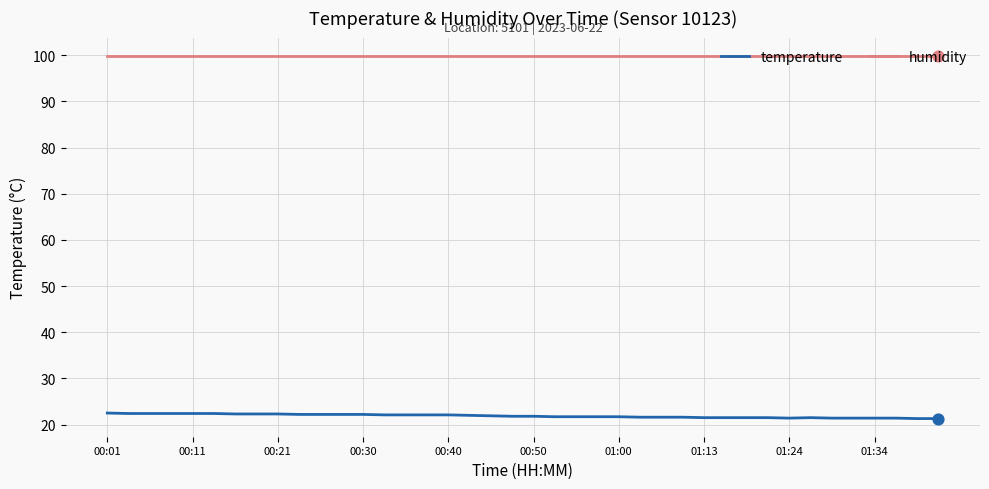

At how many categories does at least one series exceed 52?

40